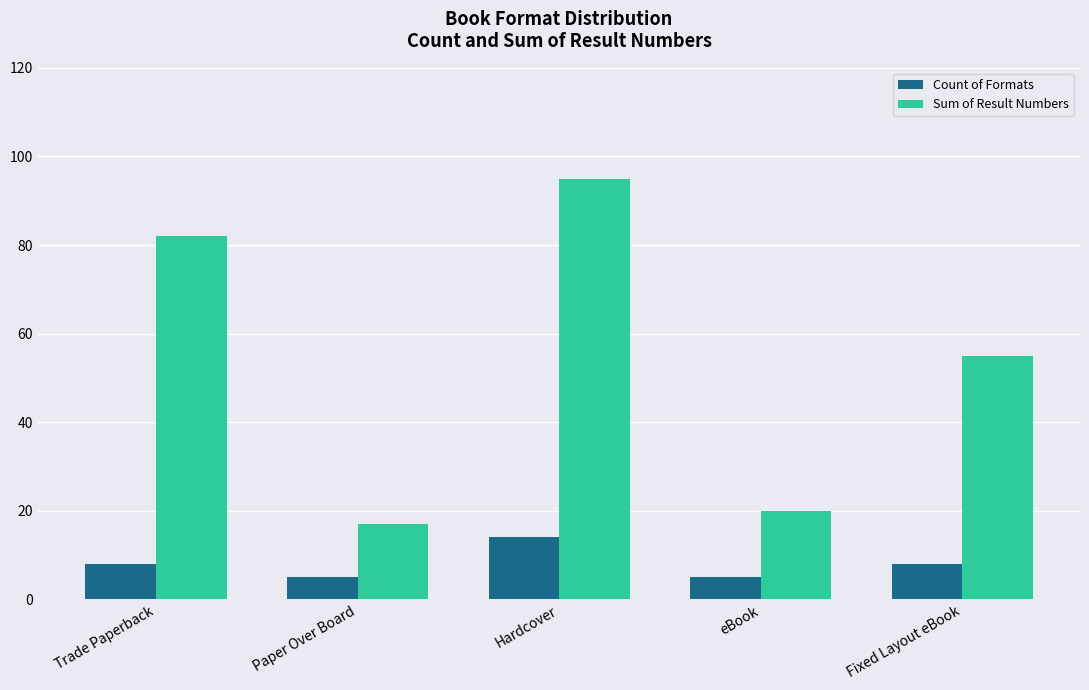

How many data points in Count of Formats are less than 8?

2